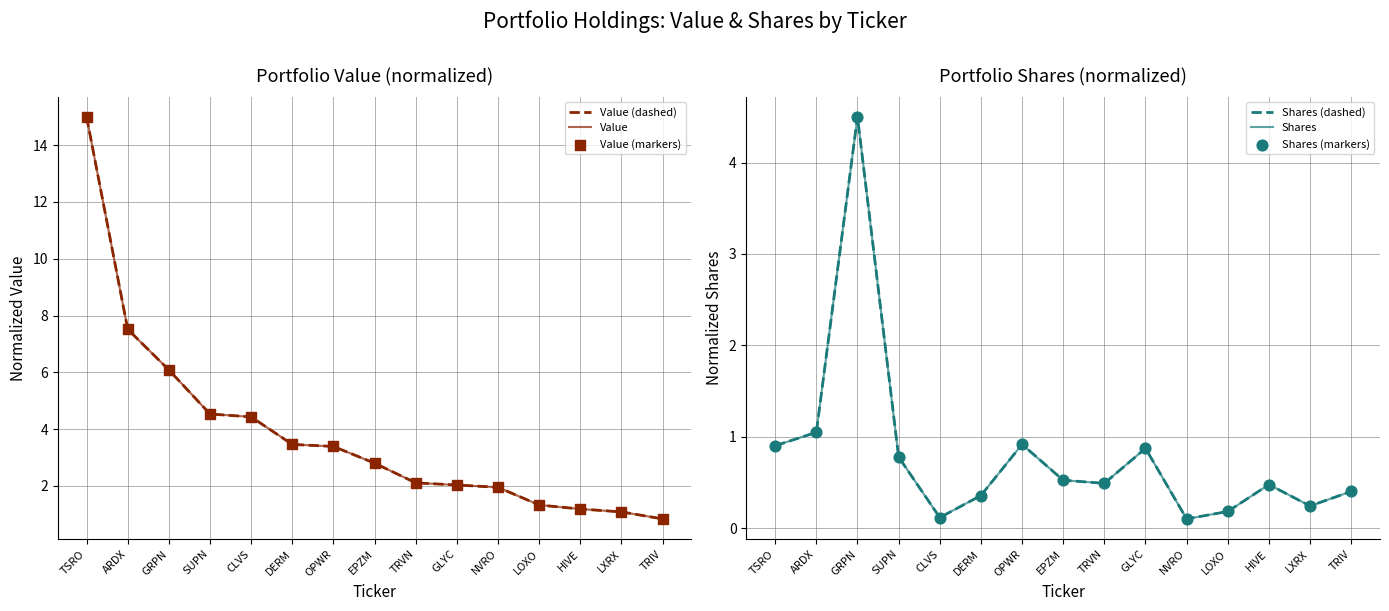

Which series has the largest total across all categories?

Value (dashed)